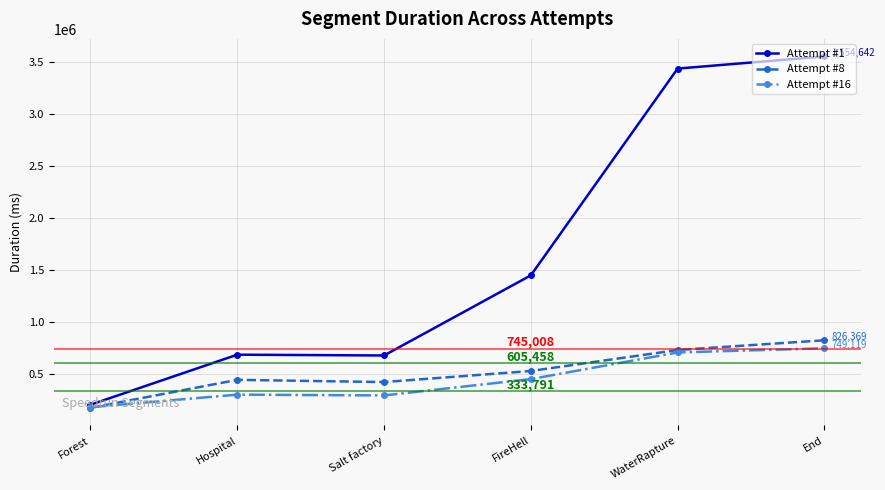

True or false: Attempt #8 has a value of 1261246 at WaterRapture.

False